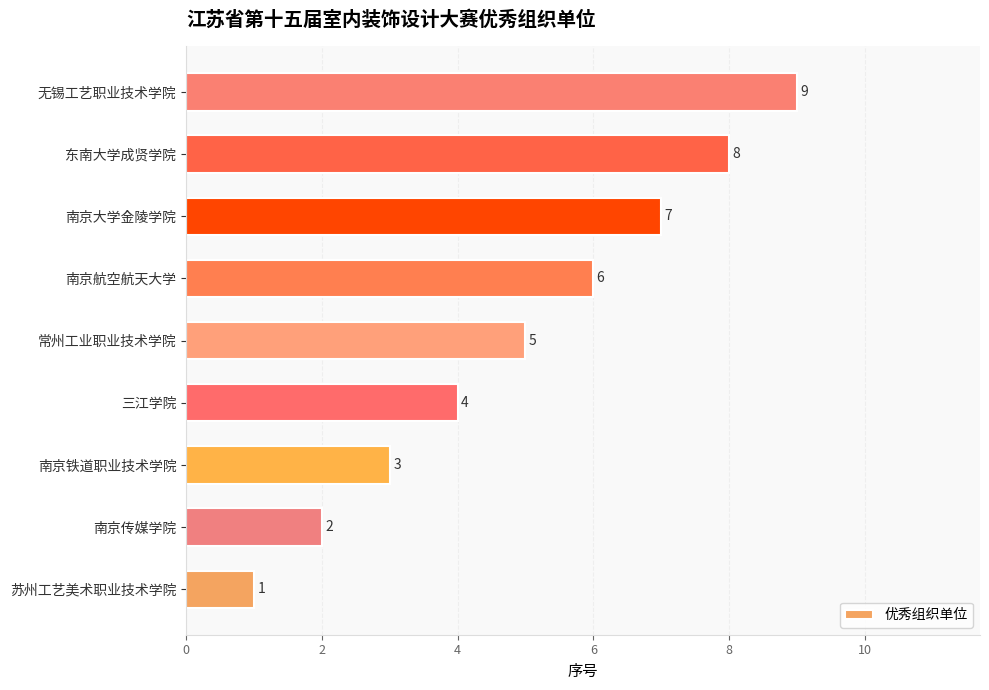

What is the greatest value displayed?

9